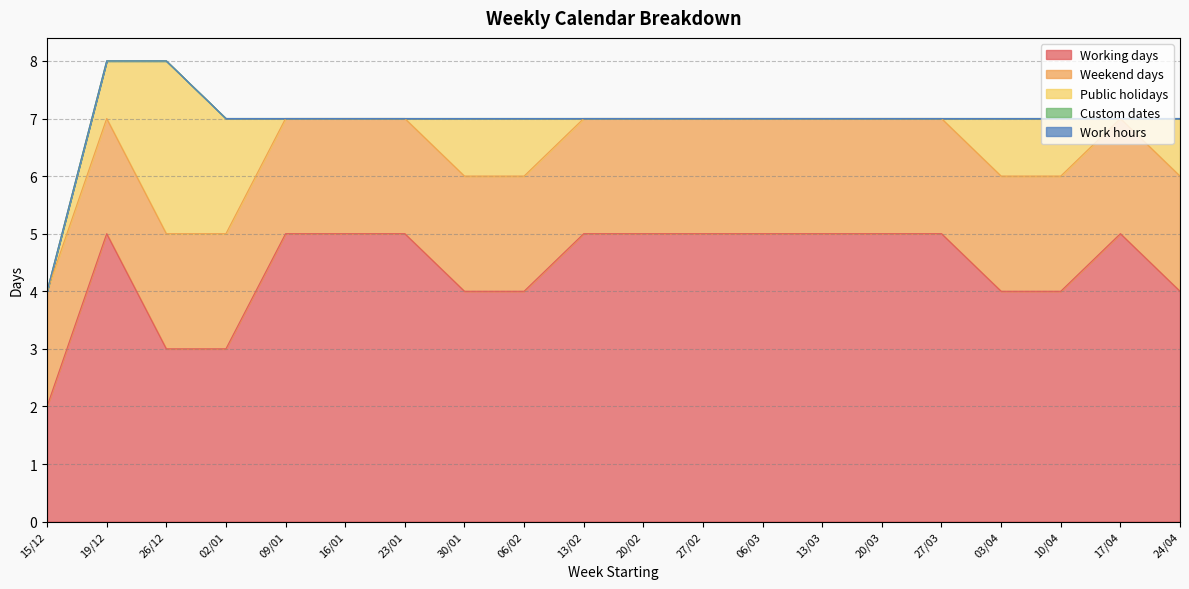

What is the maximum value shown in the chart?

5